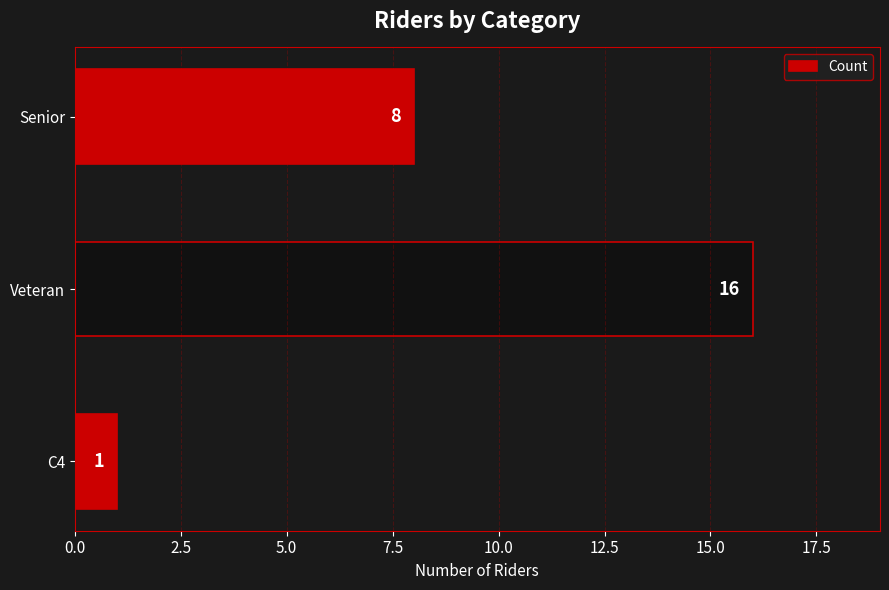

Reading top to bottom, what are all the values shown in this chart?

Senior=8	Veteran=16	C4=1